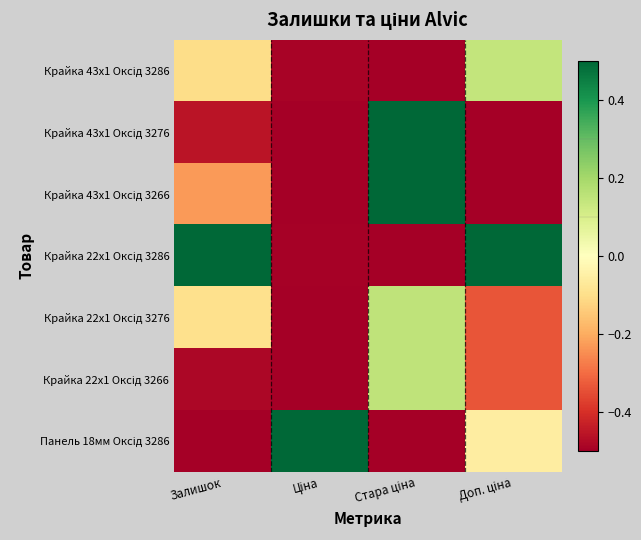

What is the minimum value shown in the chart?

-0.5